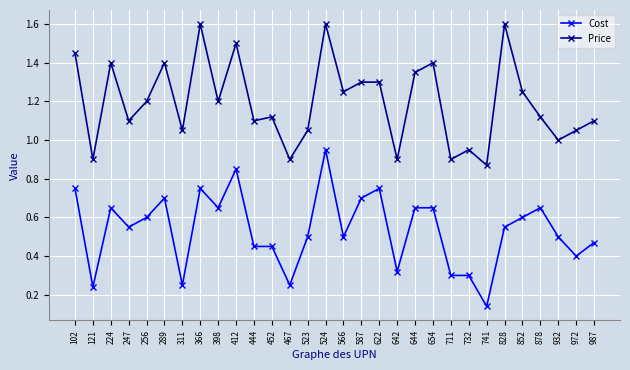

What is the sum of the Price values at 467 and 412?

2.4